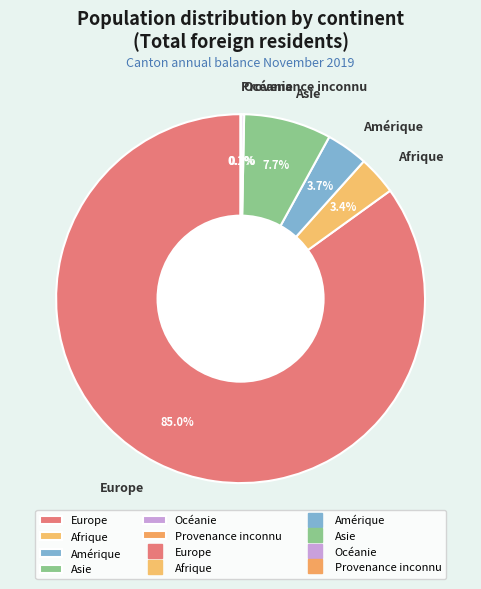

Do Amérique and Asie together represent more than half of the pie?

No